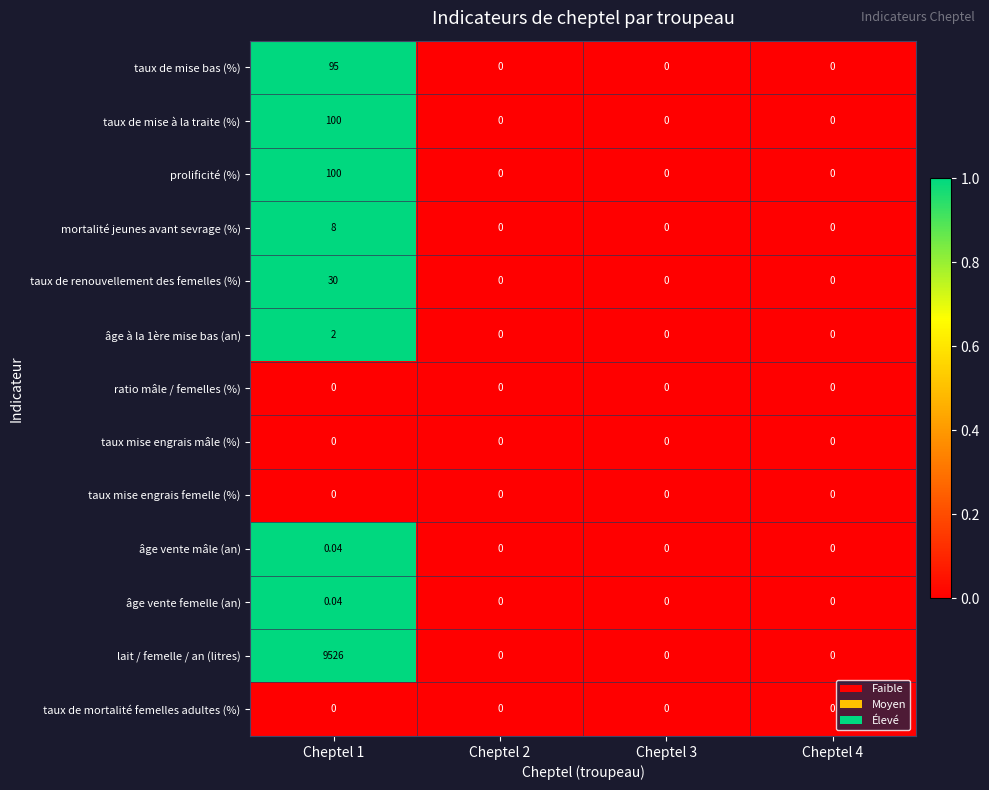

Between Cheptel 1 and Cheptel 2, which series saw the biggest shift?

lait / femelle / an (litres)